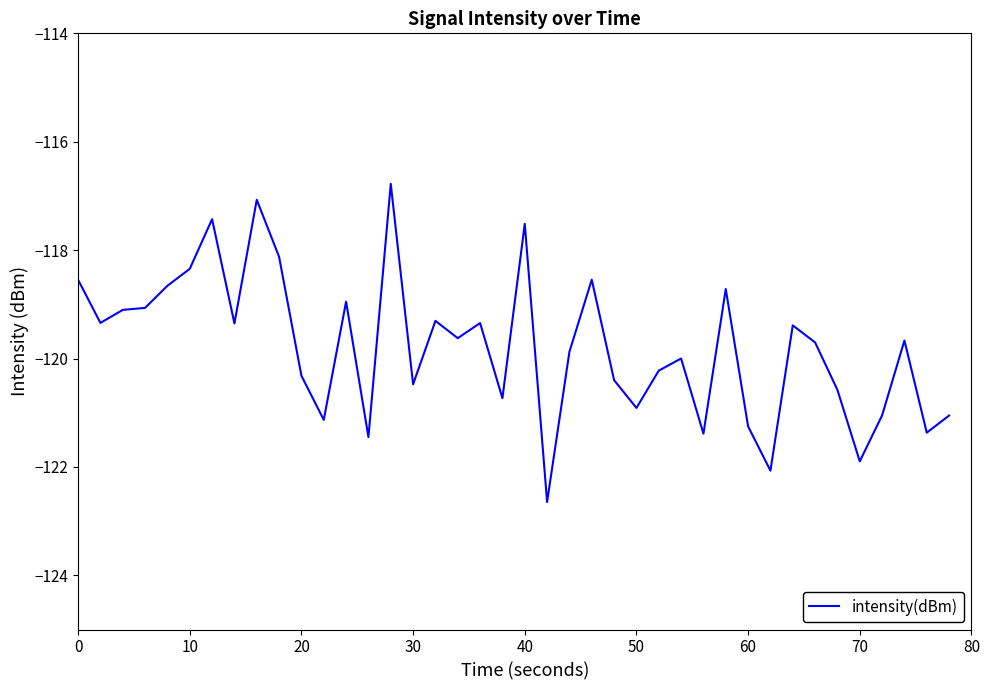

What is the smallest value displayed?

-122.6